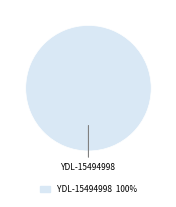

Is there a majority slice in this chart?

Yes